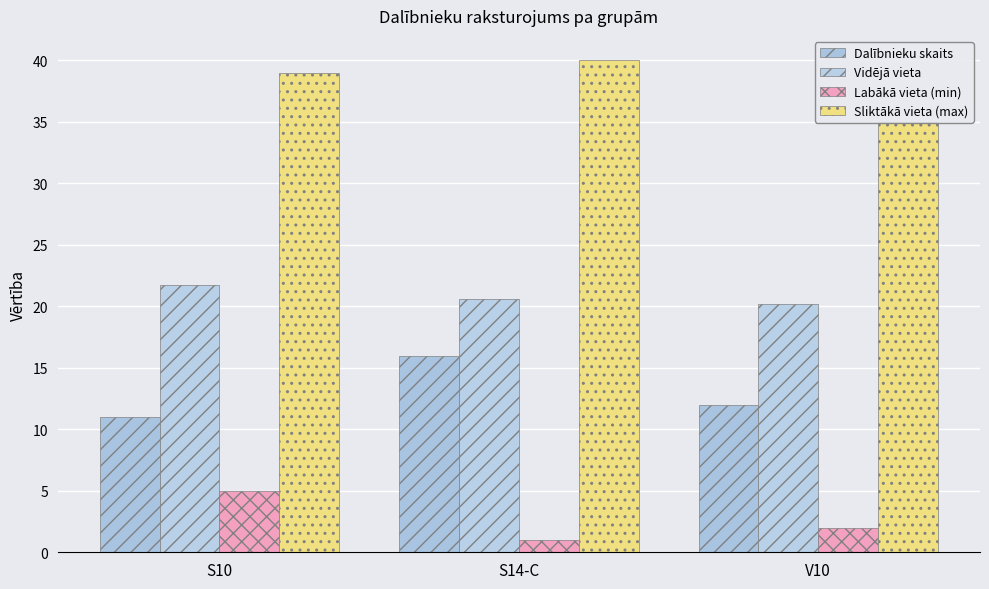

What is the average value of the Vidējā vieta series?

20.8